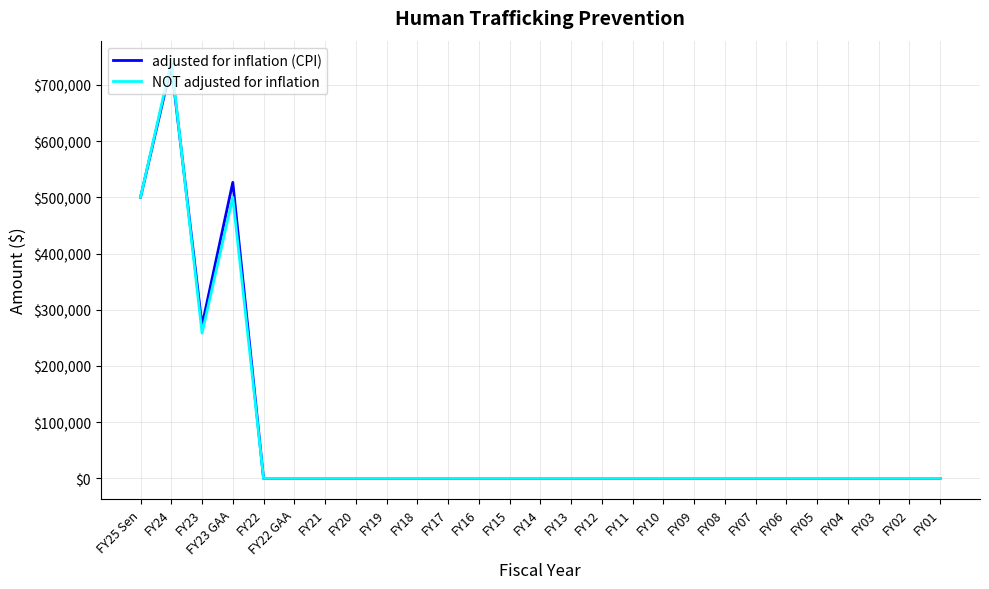

At which category does the chart reach its peak across all series?

FY24